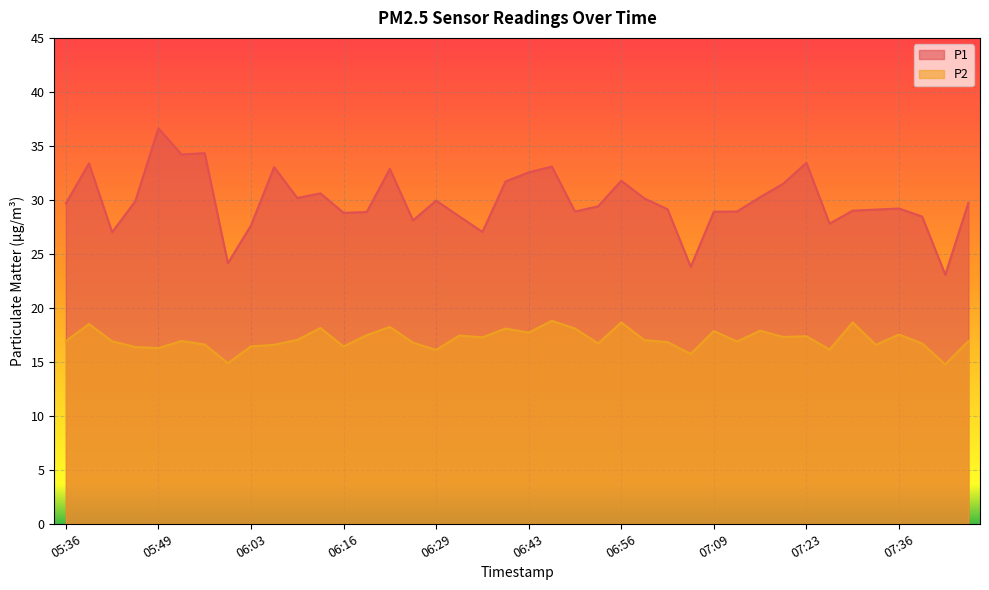

At which category does P2 reach its first local valley?

05:49